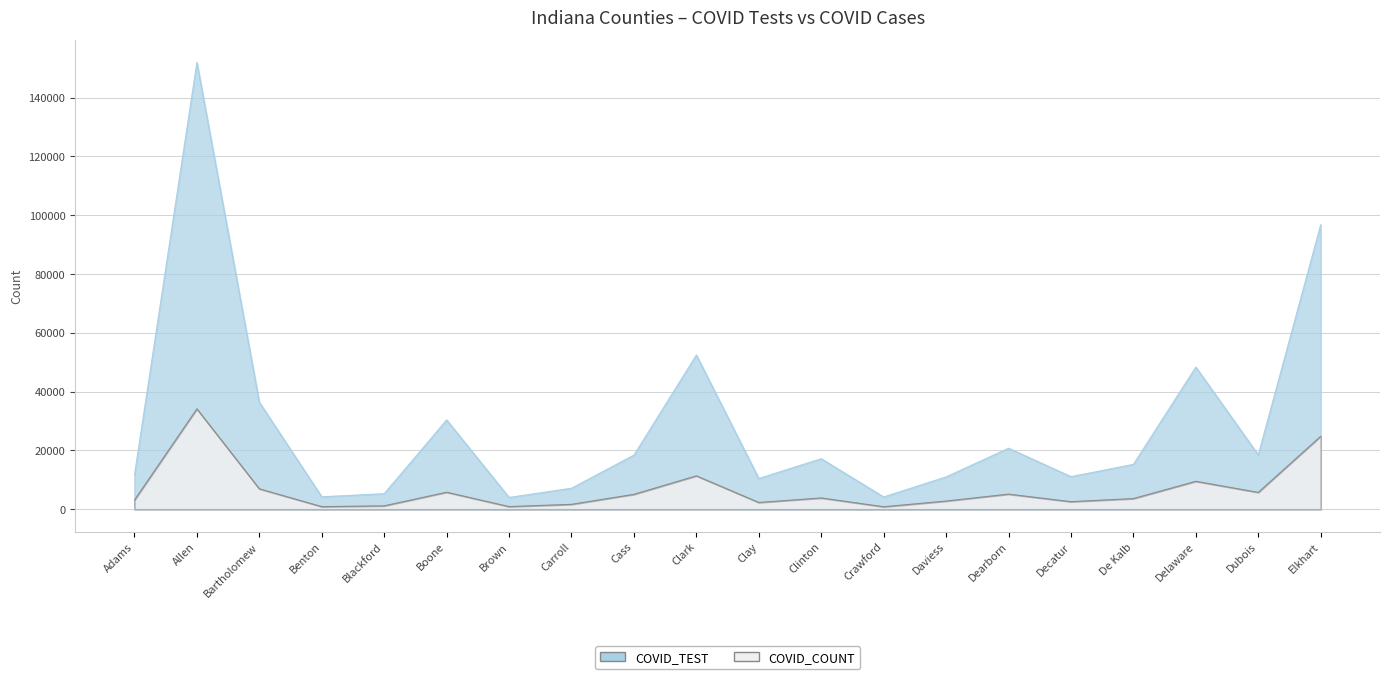

Reading left to right, transcribe all the data shown in this chart.

COVID_TEST: 11655	151978	36401	4241	5299	30394	4022	7157	18435	52457	10461	17198	4187	11018	20764	11100	15272	48370	18488	96781
COVID_COUNT: 3131	34151	6958	893	1169	5794	912	1681	5078	11374	2313	3851	859	2796	5149	2583	3637	9513	5739	24834